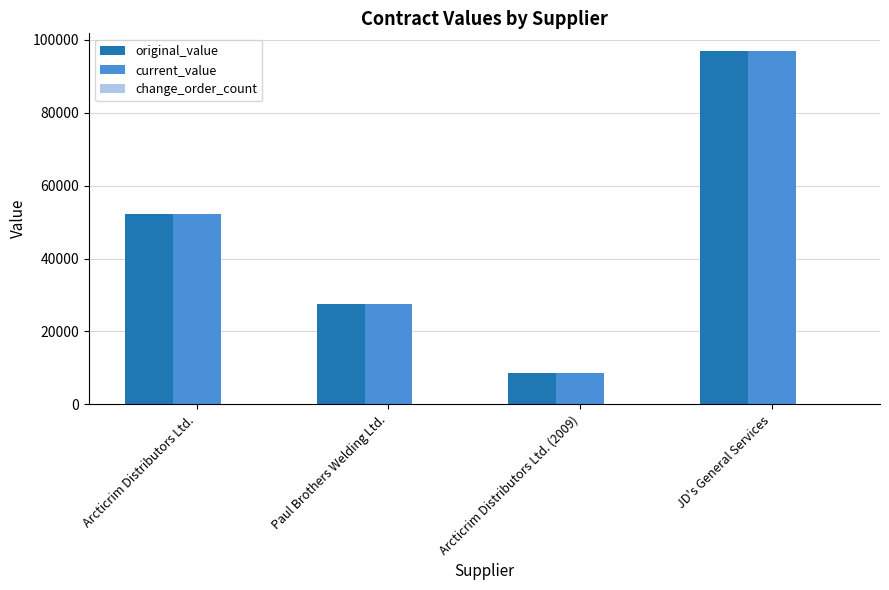

Read the original_value value at Paul Brothers Welding Ltd..

27568.0